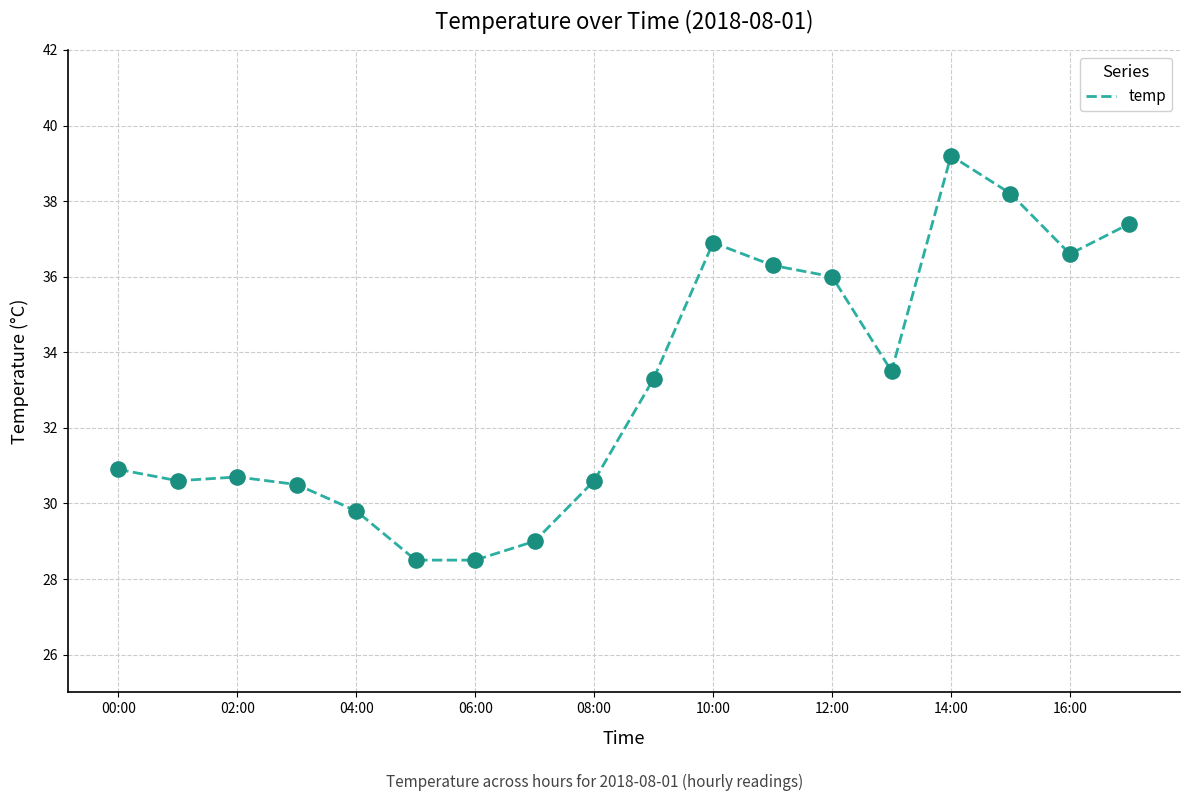

What is the greatest value displayed?

39.2